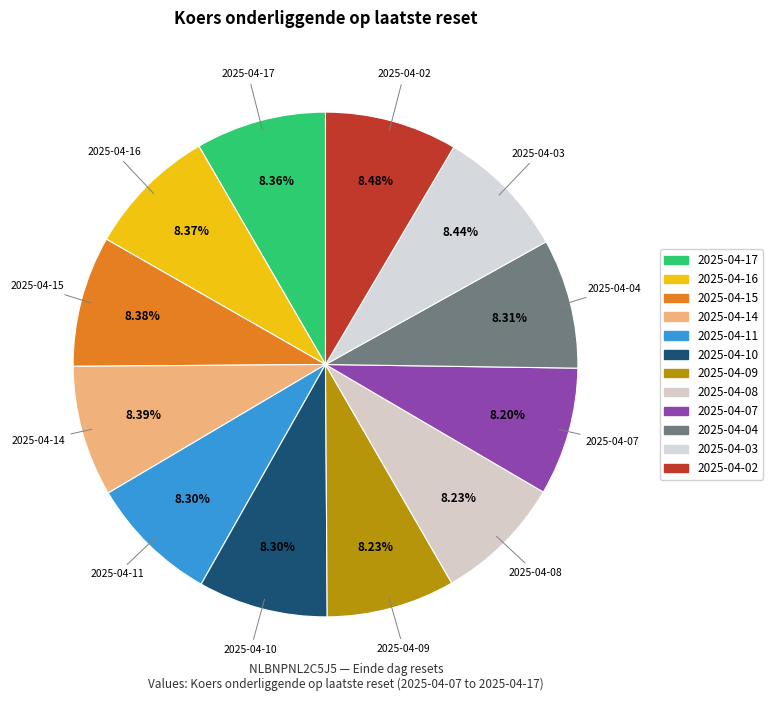

What percentage is the 2025-04-07 slice, to the nearest percent?

8%